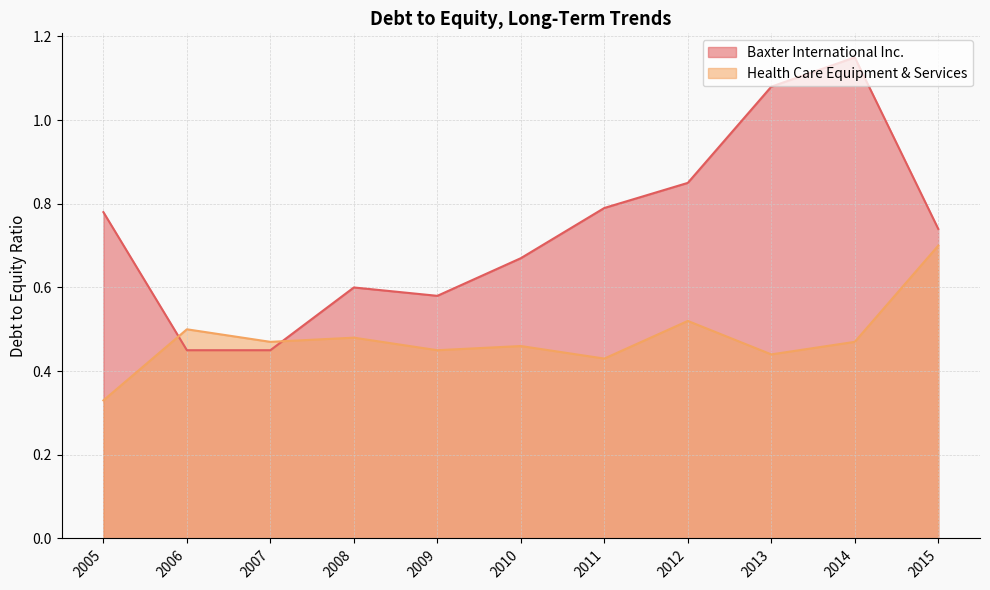

At how many categories does at least one series exceed 0?

11